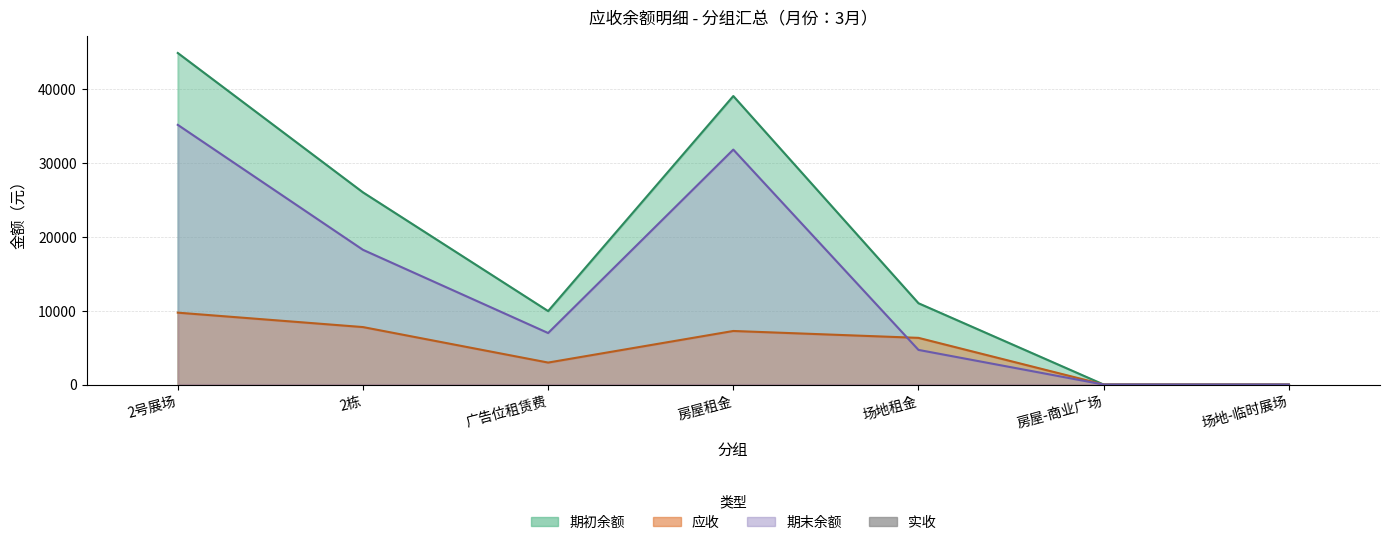

Rank the series by their maximum value, from lowest to highest.

应收, 期末余额, 期初余额